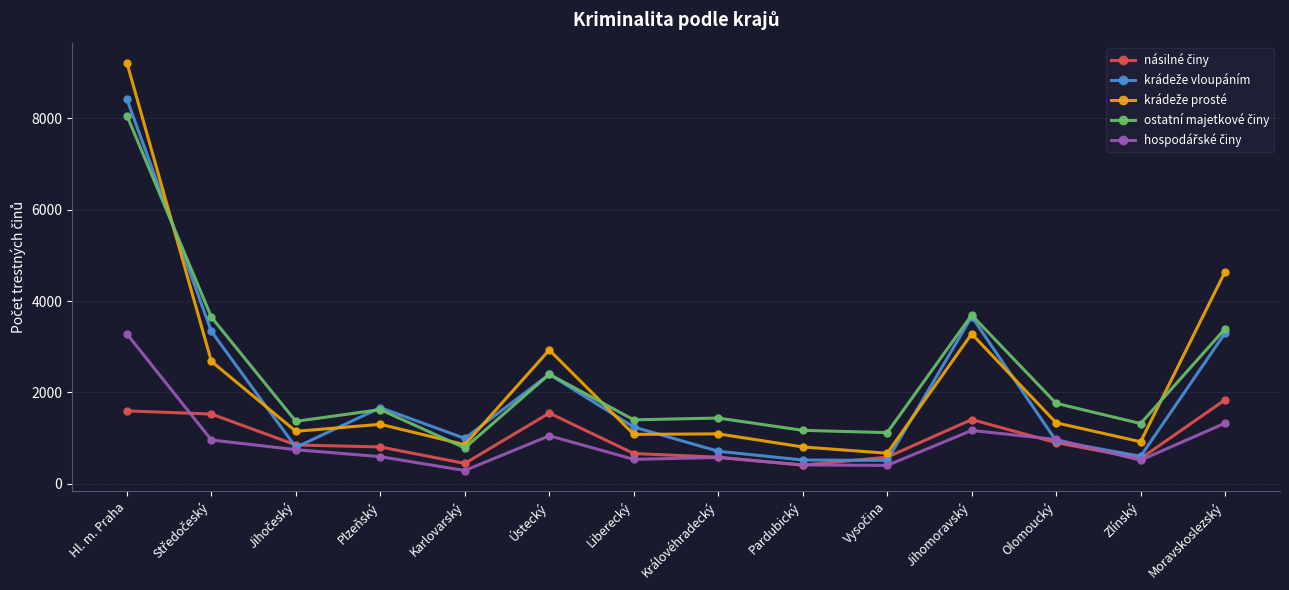

What is the minimum value shown in the chart?

291